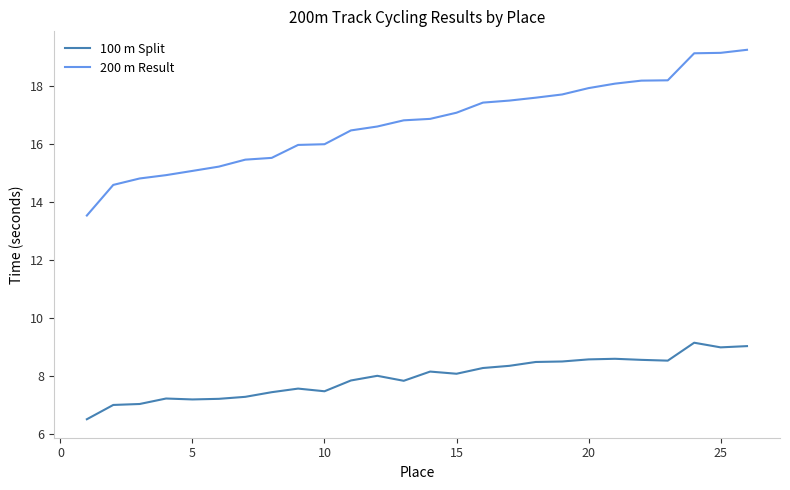

Does the chart display data point markers on the line(s)?

No